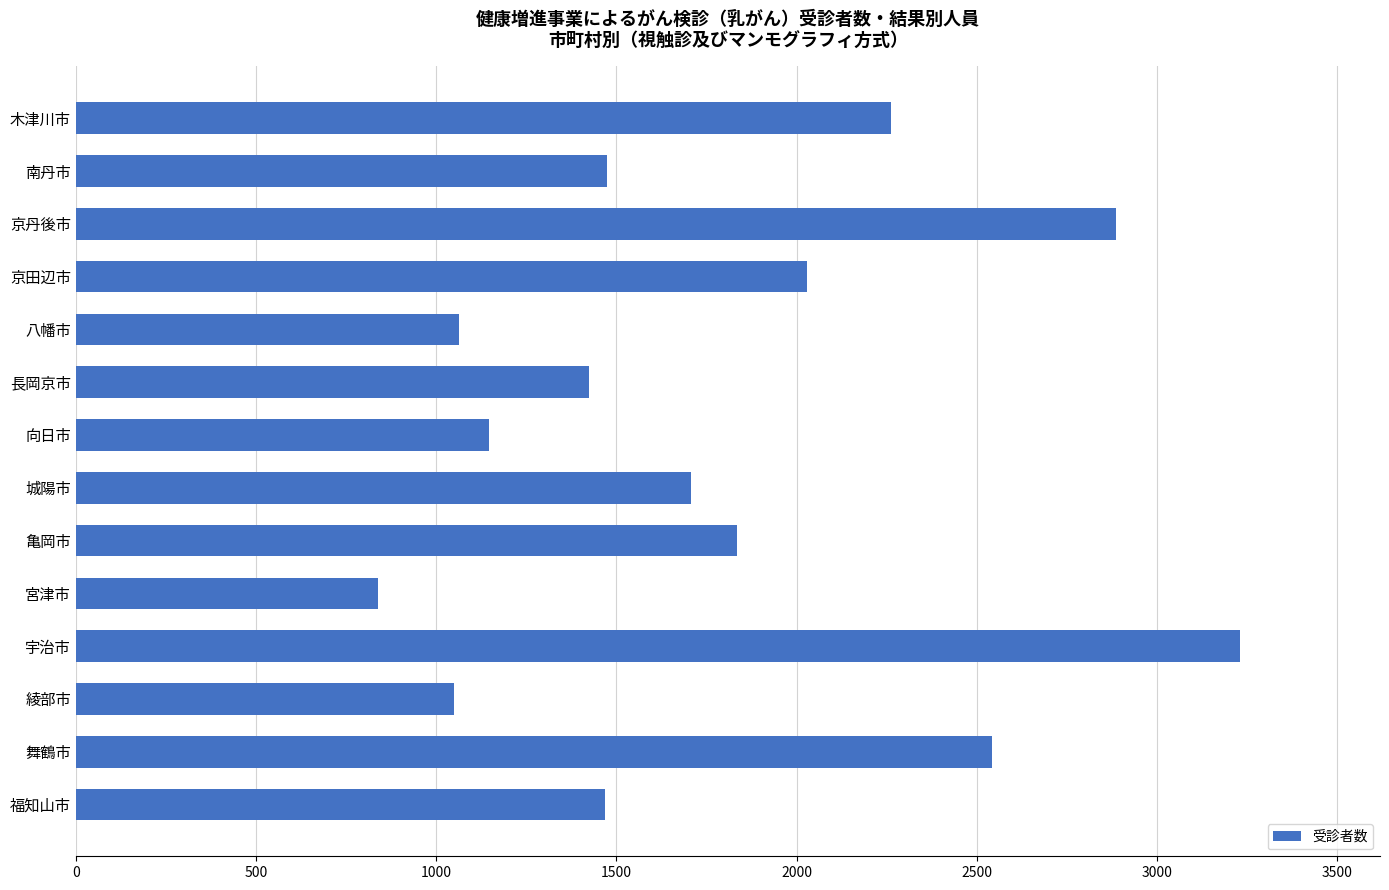

What value does the data have at 京田辺市, to the nearest 100?

2000